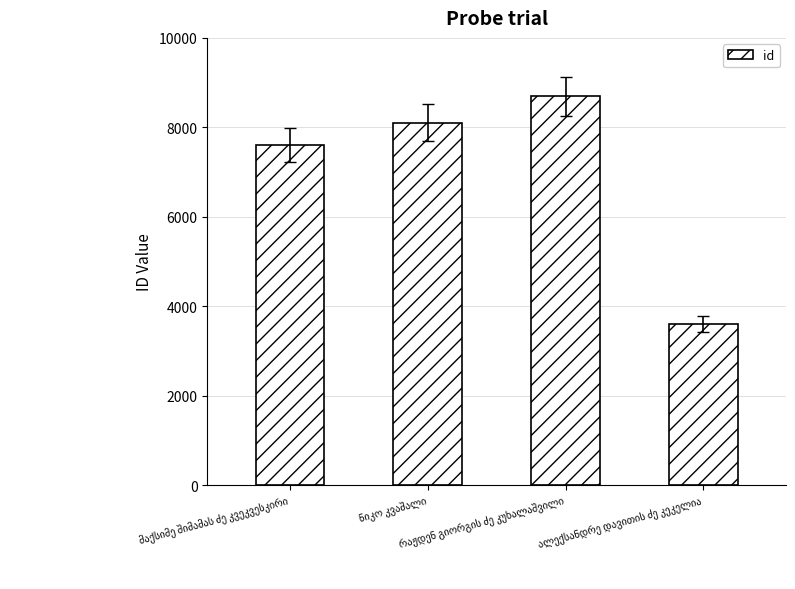

What is the difference between the second highest and minimum values?

4494